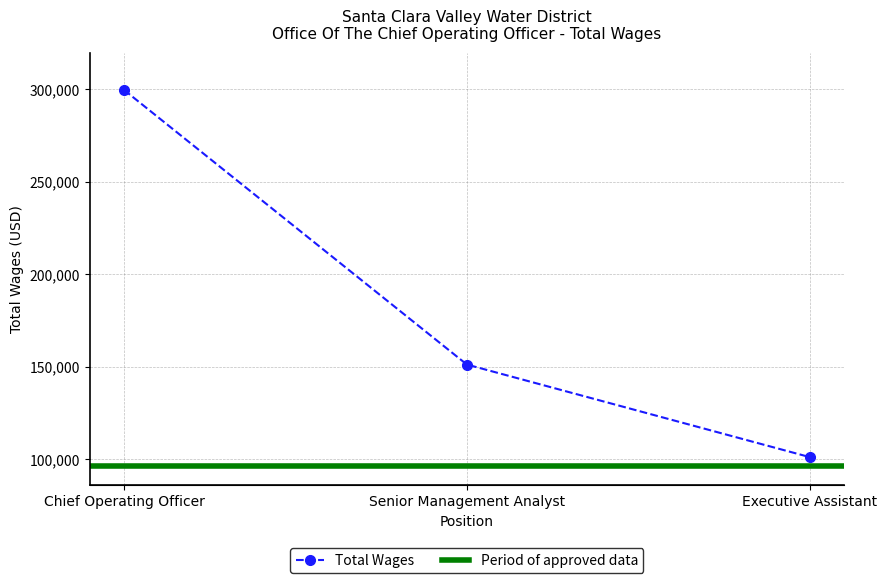

What is the sum of all values?

551951